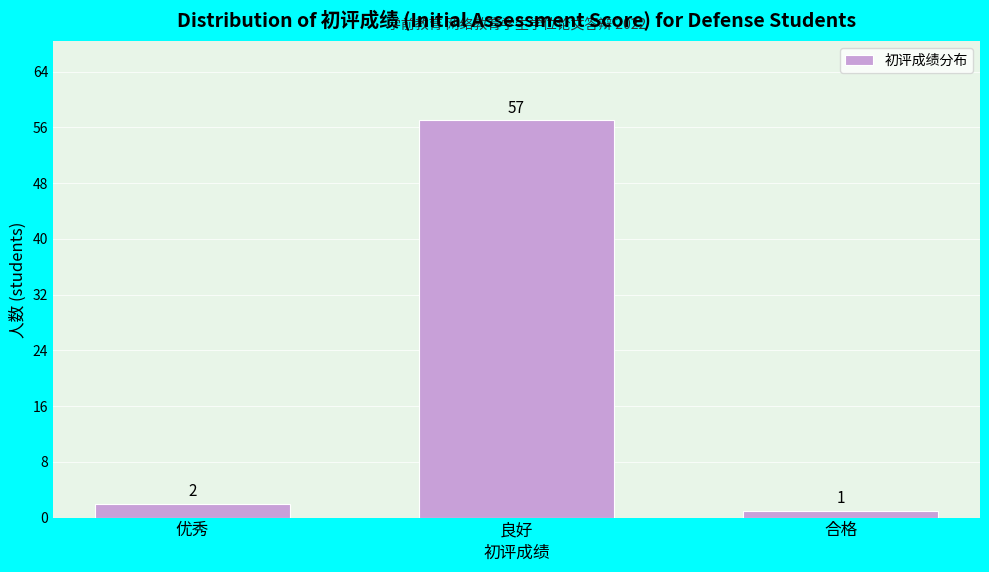

Reading left to right, extract all data points from this chart.

优秀=2	良好=57	合格=1